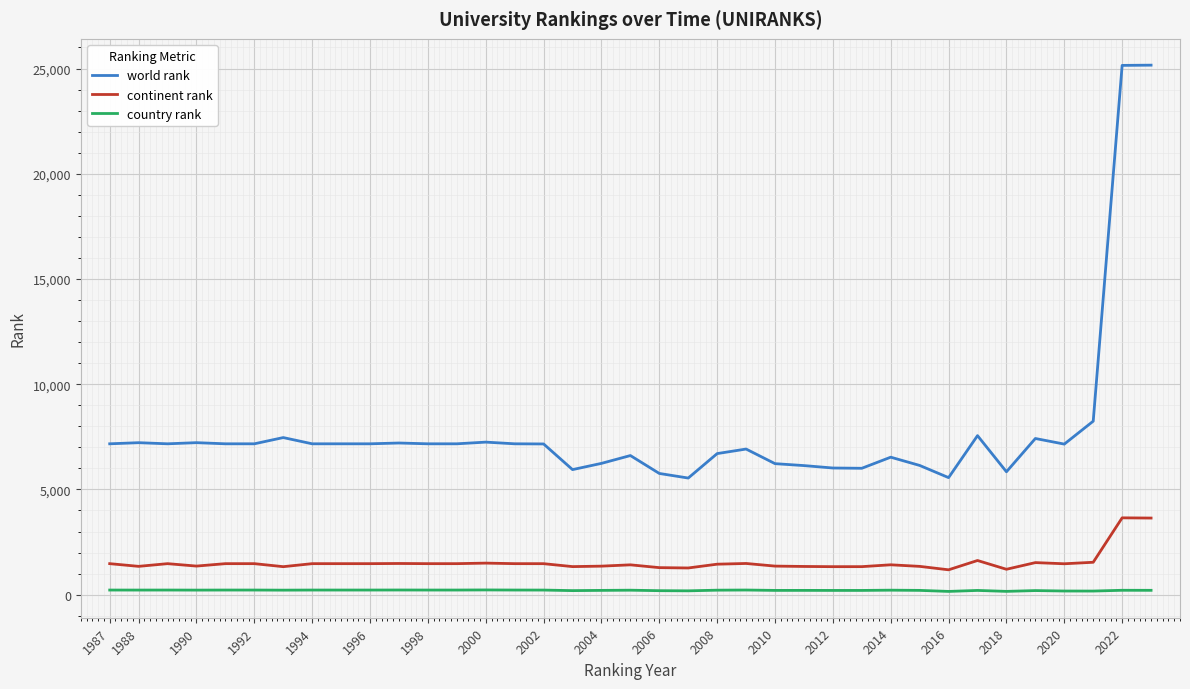

Which series has the largest total across all categories?

world rank